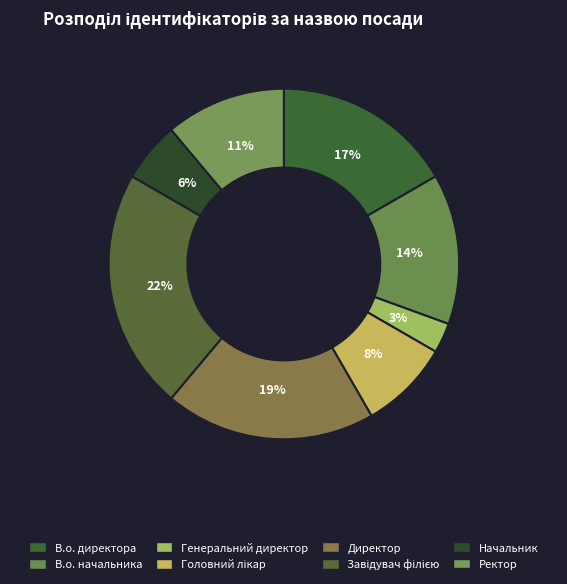

To the nearest percent, what portion does В.о. начальника represent?

14%